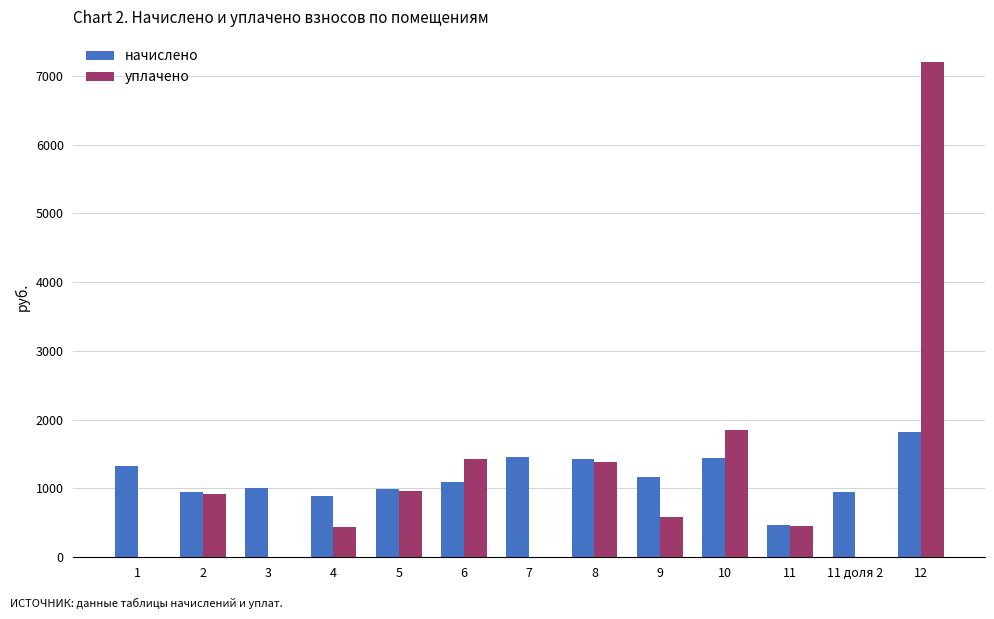

What is the approximate value of уплачено at 12?

7205.5